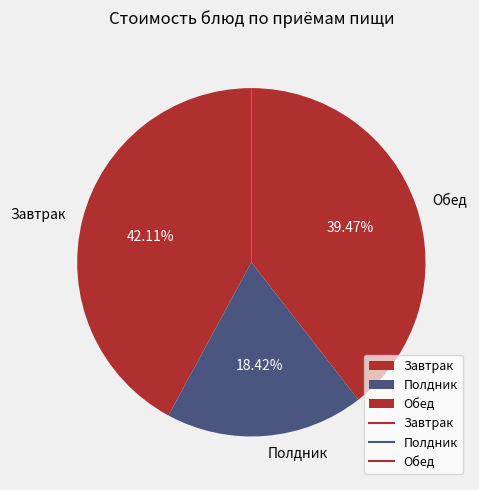

Is the sum of Завтрак and Полдник greater than half?

Yes